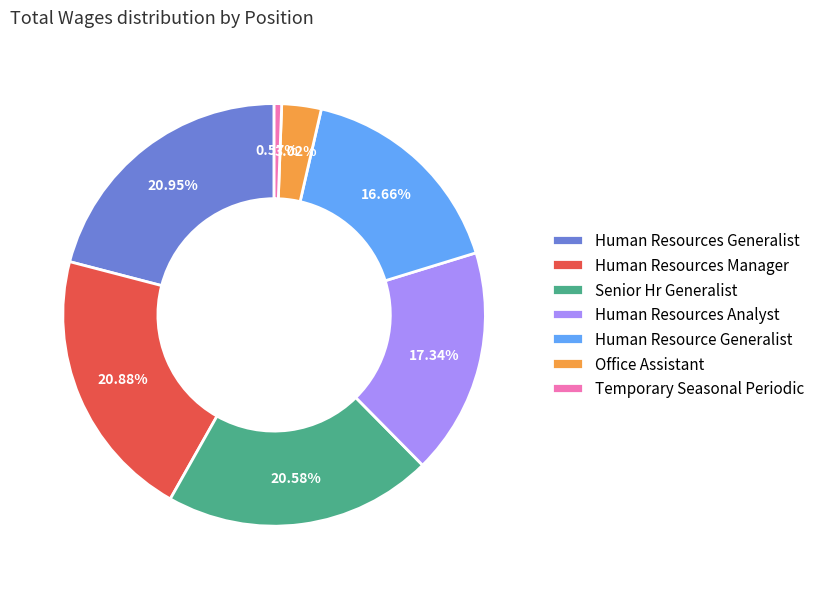

How many segments does this pie chart have?

7